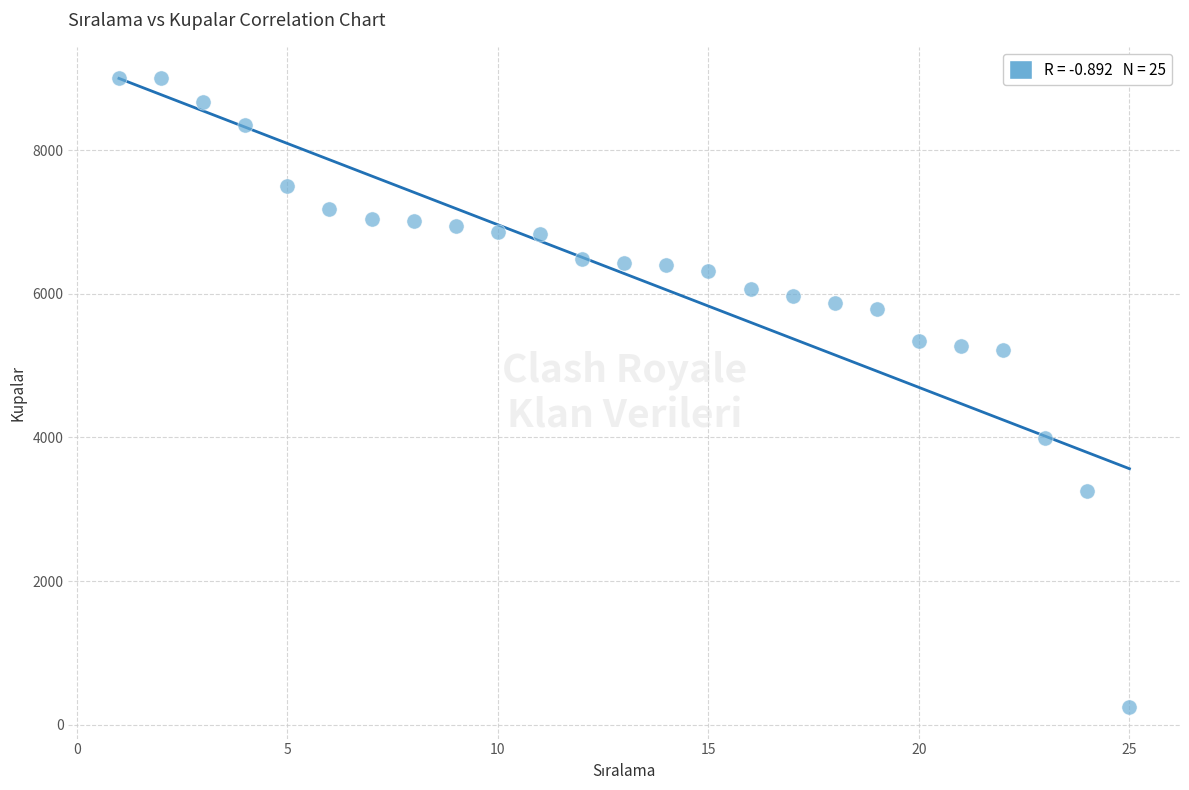

What is the range of X values (max minus min)?

24